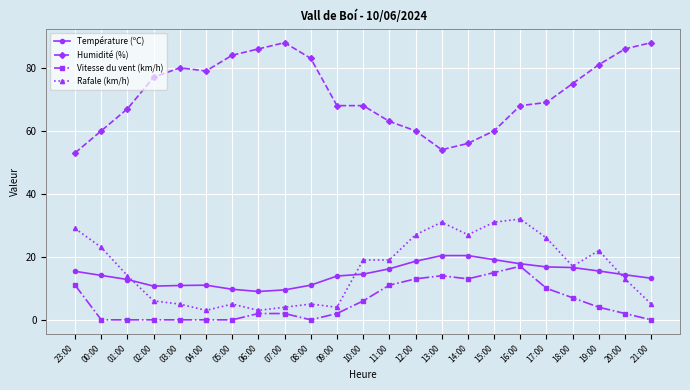

Where is the first local maximum for Rafale (km/h)?

05:00